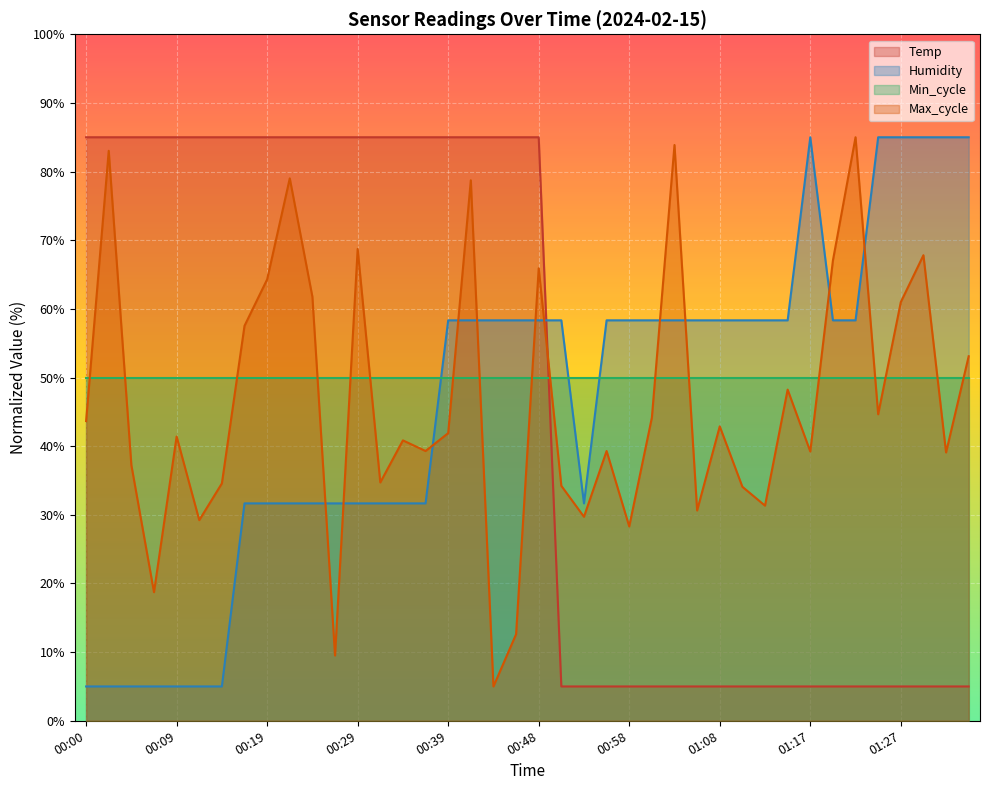

At which category does Humidity reach its first local peak?

01:17